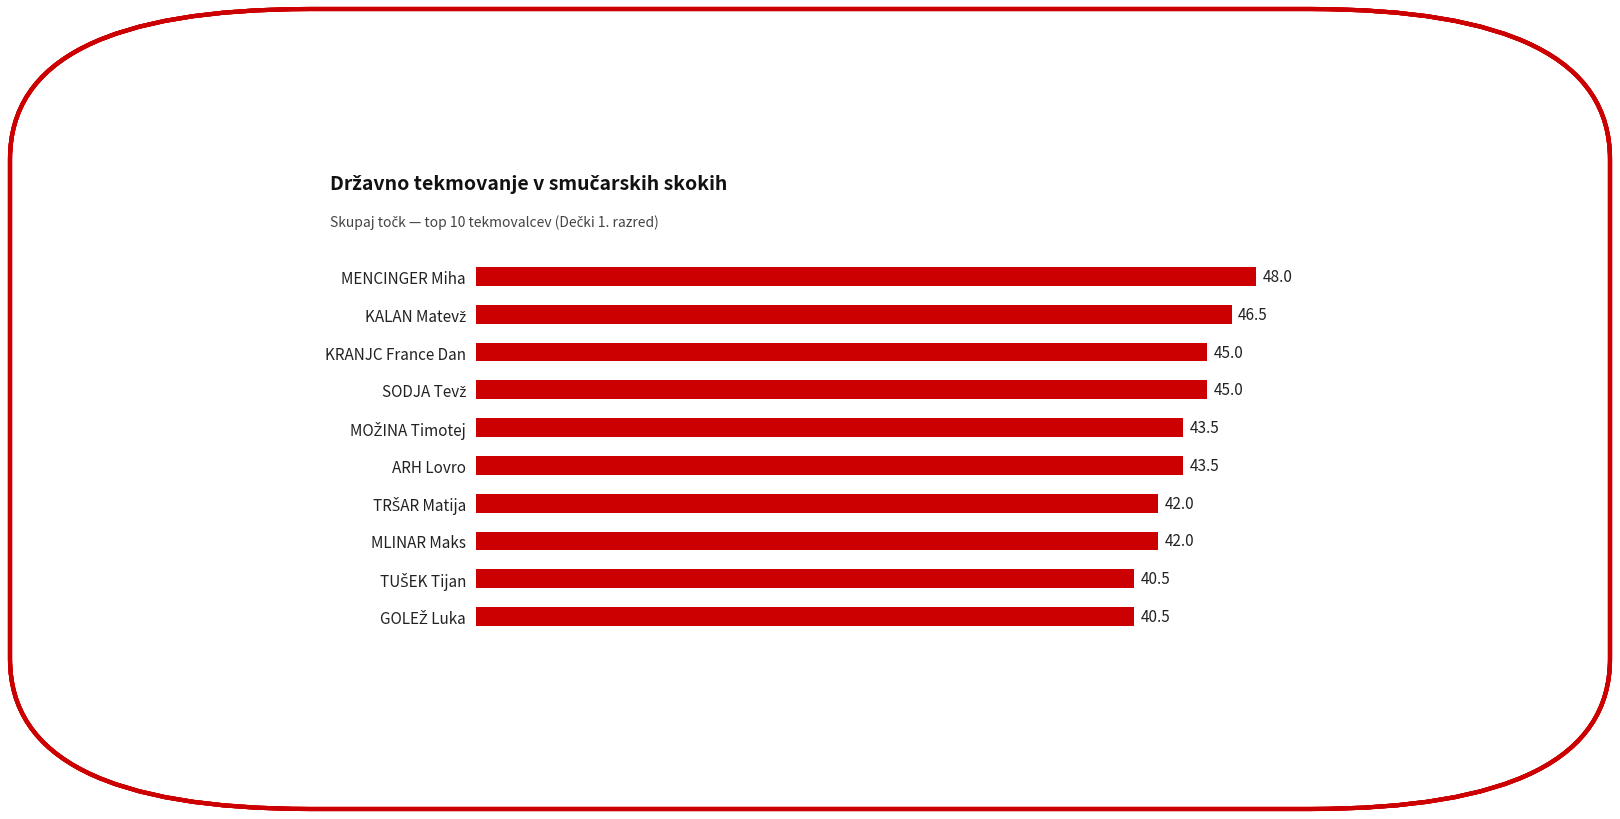

How many data points does each series have?

10